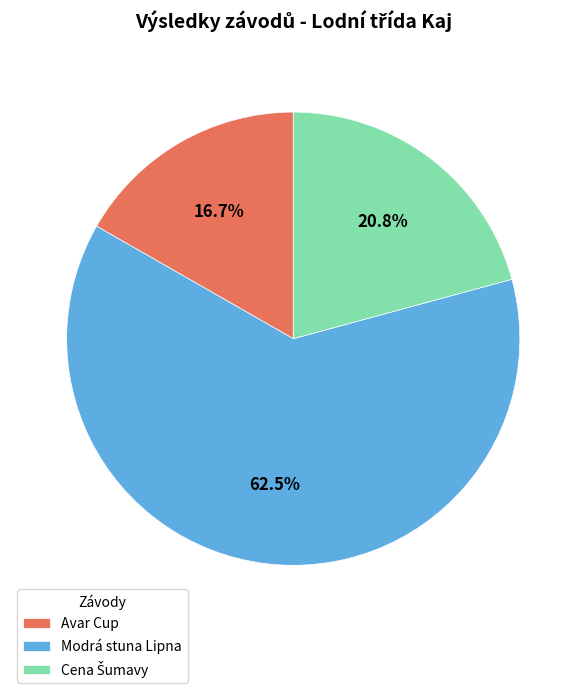

Does any single category account for the majority?

Yes